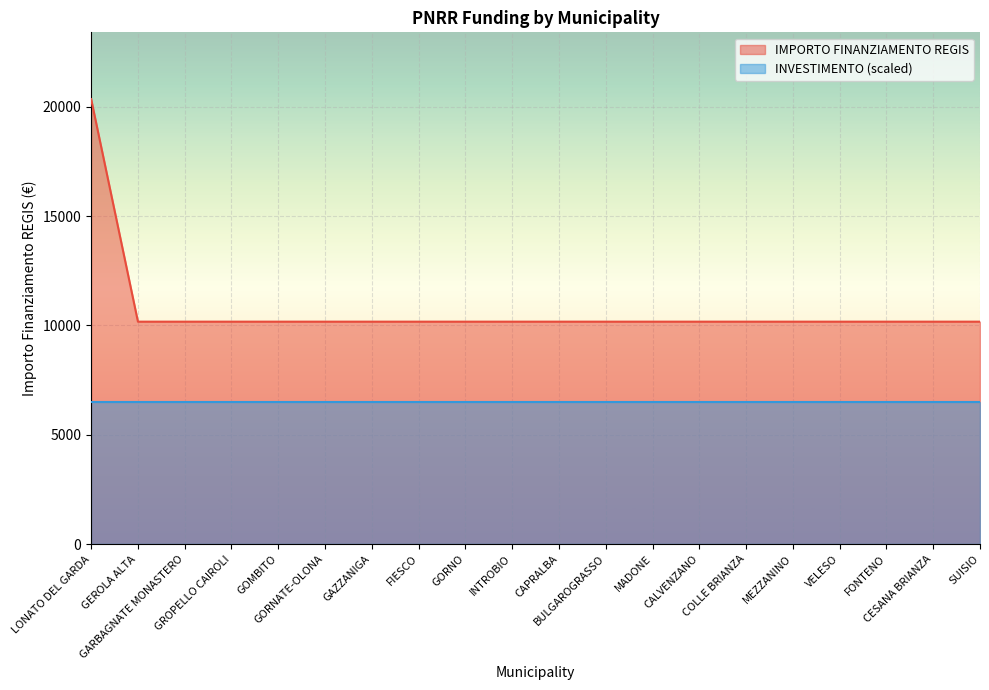

Between GEROLA ALTA and FONTENO, which is larger?

GEROLA ALTA